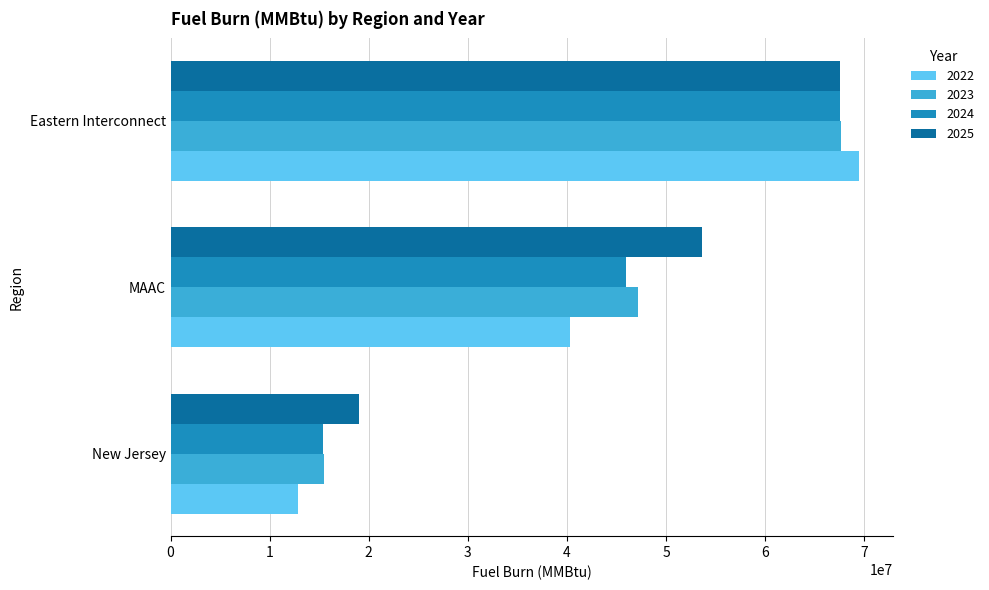

At which category does the chart reach its peak across all series?

Eastern Interconnect